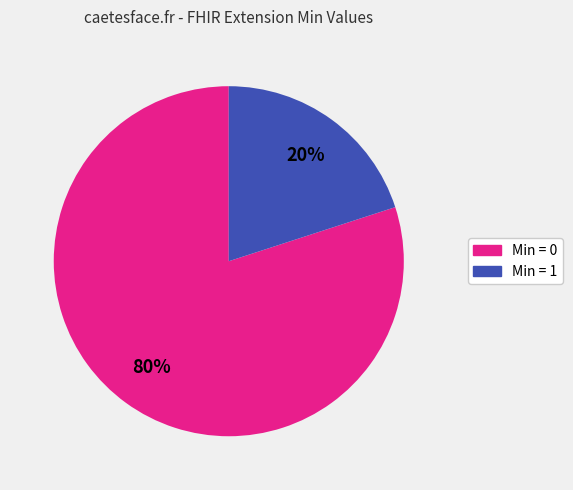

Does any single category account for the majority?

Yes